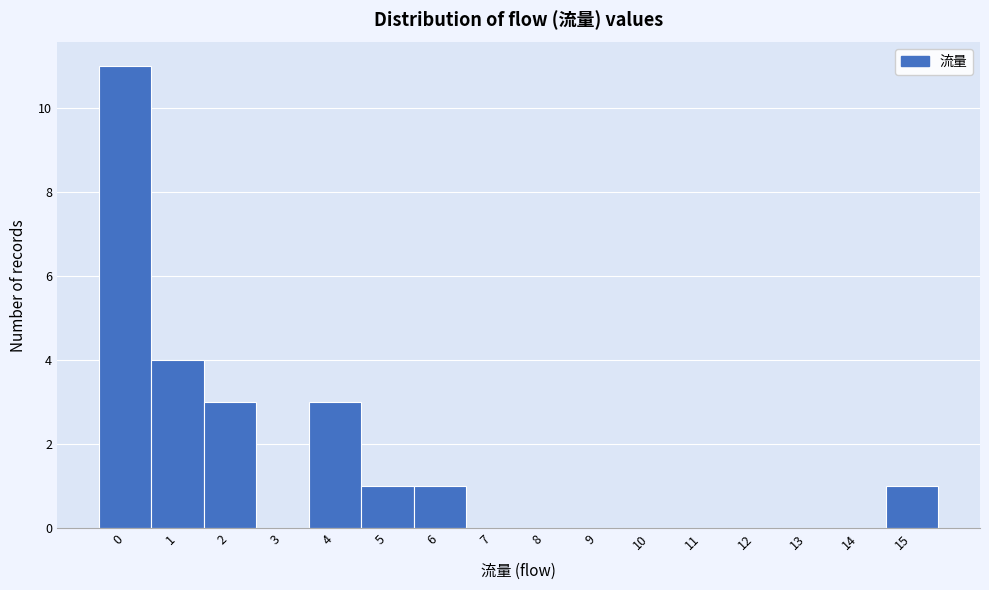

Reading left to right, list every bar in this chart as the range it spans on the x-axis followed by its height. The values are not printed on the chart, so give them approximately, as read against the axis.

-0.5 to 0.5: 11
0.5 to 1.5: 4
1.5 to 2.5: 3
2.5 to 3.5: 0
3.5 to 4.5: 3
4.5 to 5.5: 1
5.5 to 6.5: 1
6.5 to 7.5: 0
7.5 to 8.5: 0
8.5 to 9.5: 0
9.5 to 10.5: 0
10.5 to 11.5: 0
11.5 to 12.5: 0
12.5 to 13.5: 0
13.5 to 14.5: 0
14.5 to 15.5: 1